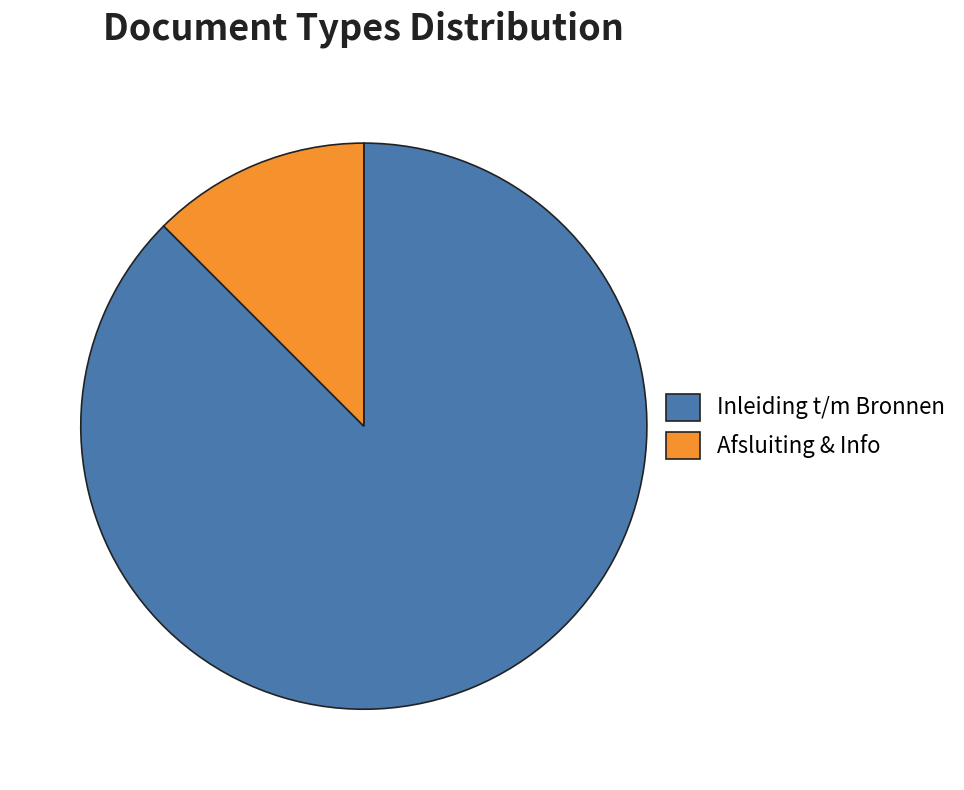

Which has a higher value, Inleiding t/m Bronnen or Afsluiting & Info?

Inleiding t/m Bronnen